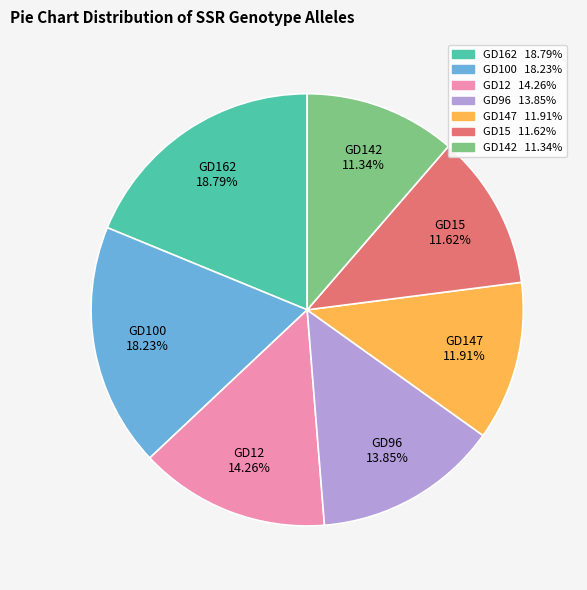

Is there a majority slice in this chart?

No